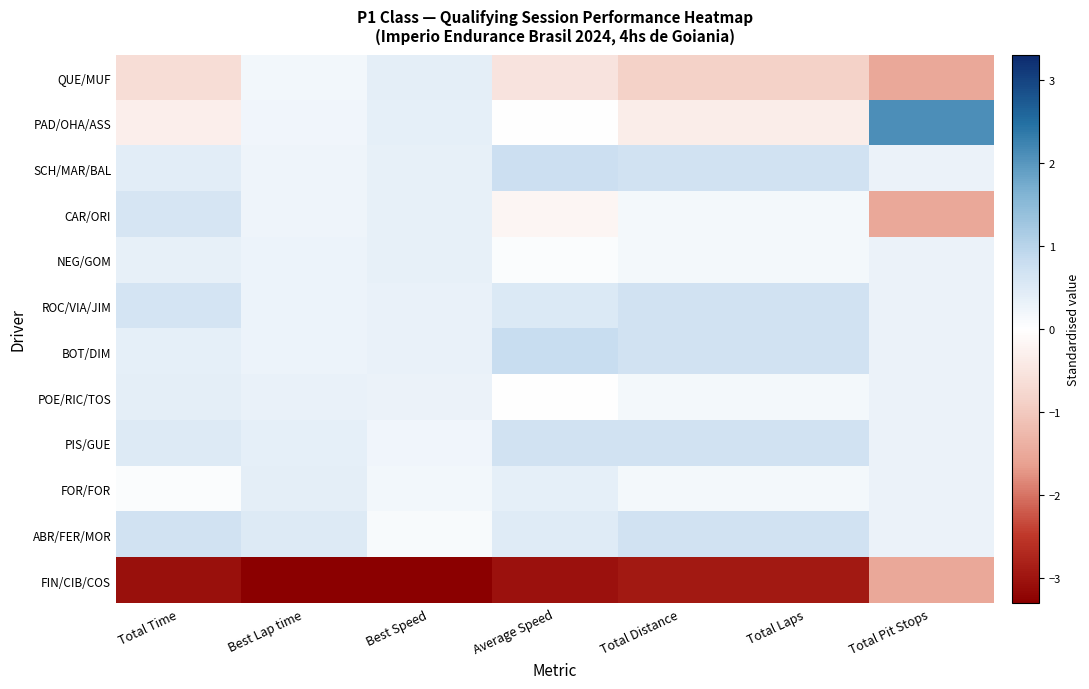

What is the smallest value displayed?

-3.3